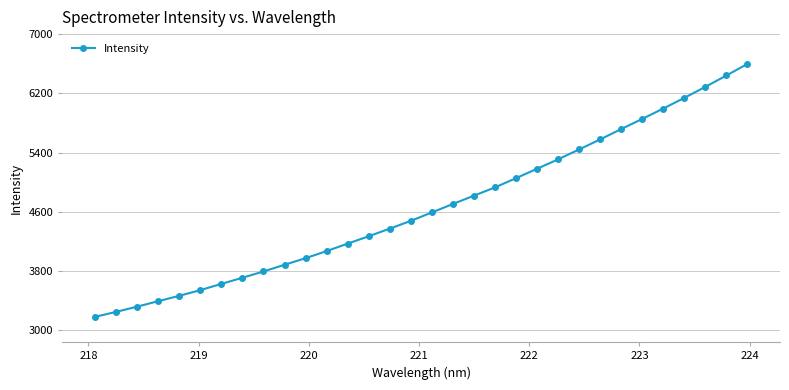

What is the smallest value displayed?

3179.7